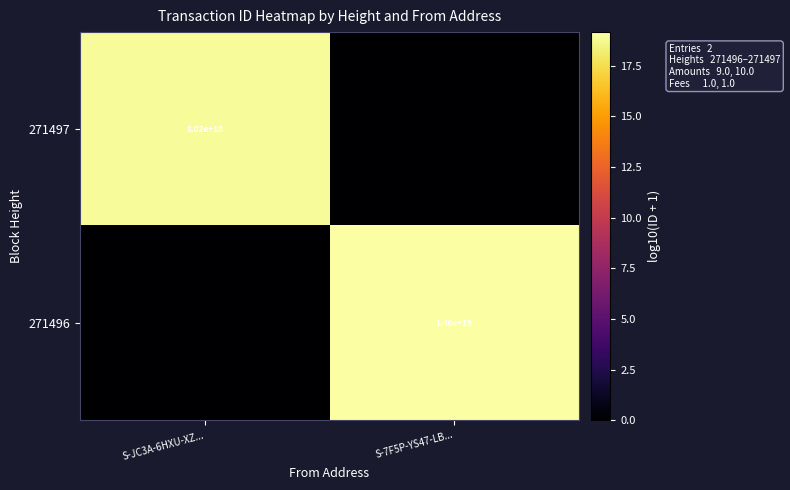

Is it true that 271496 equals 6424927522675011584 at S-7F5P-YS47-LB...?

False